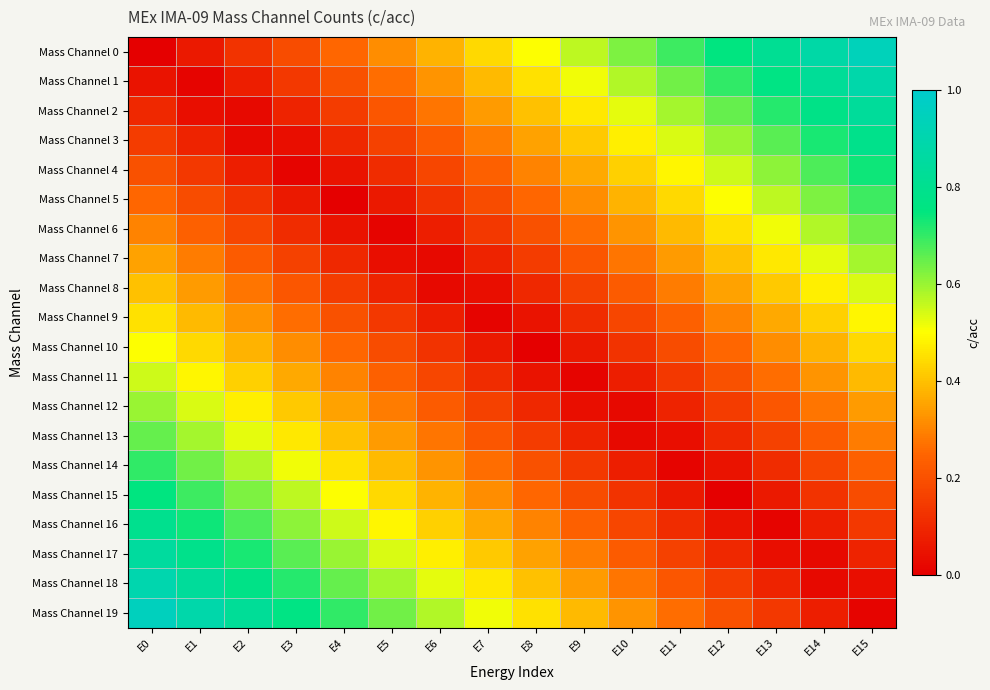

Count the number of data series in this chart.

20